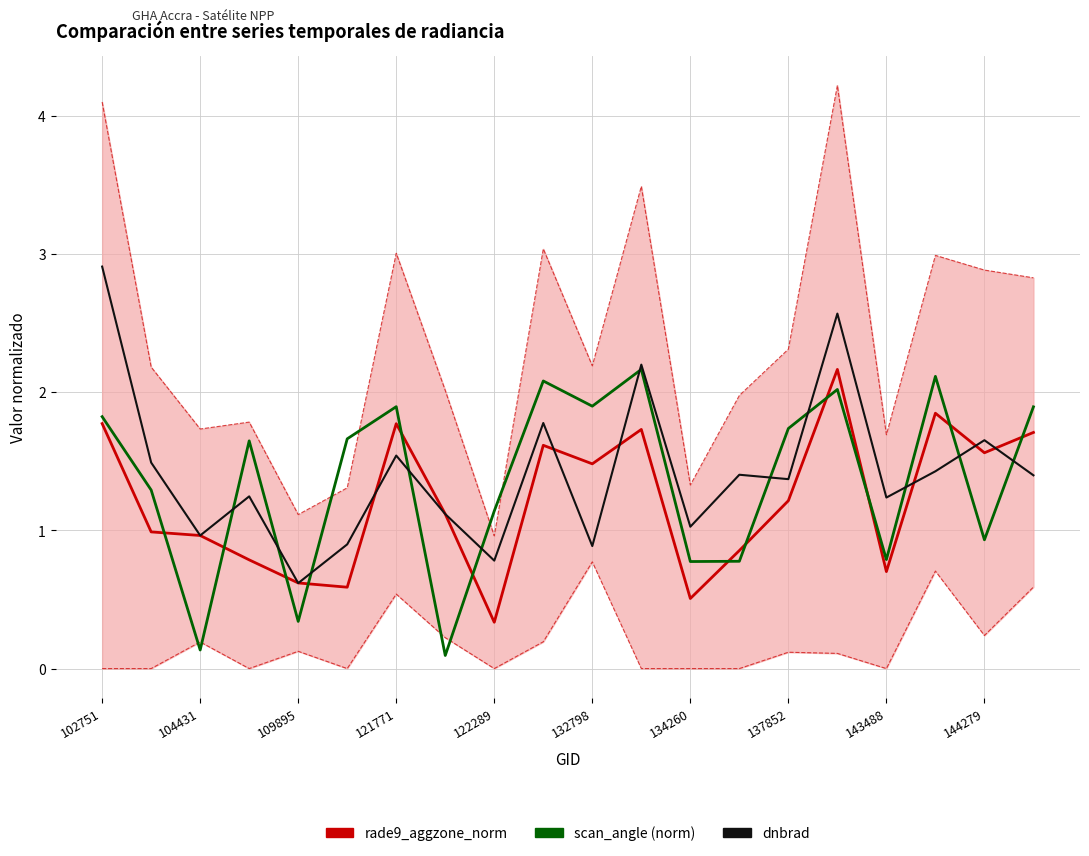

True or false: dnbrad and rade9_aggzone_norm cross at least once.

True